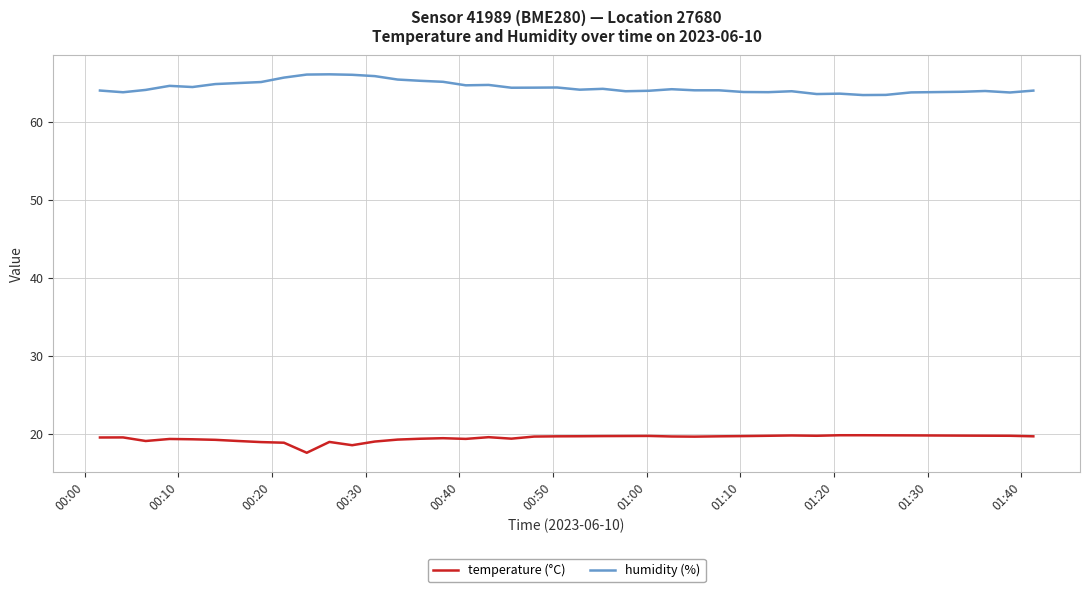

Rank the series by their maximum value, from lowest to highest.

temperature (°C), humidity (%)